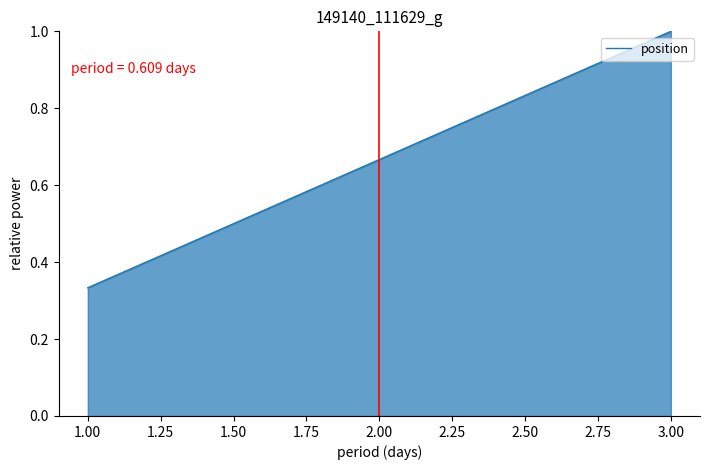

Where is the data nearest to the value 0?

1.00